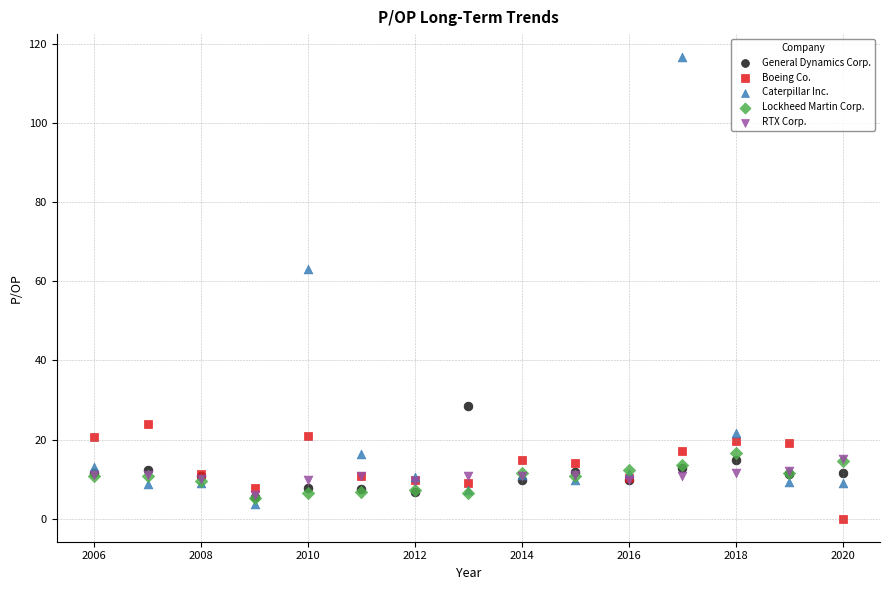

What are all the series names shown in the legend?

General Dynamics Corp., Boeing Co., Caterpillar Inc., Lockheed Martin Corp., RTX Corp.